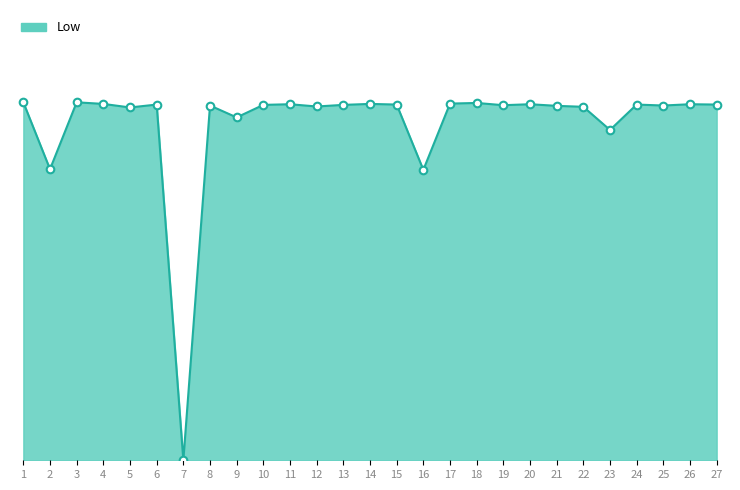

Which has a higher value, 27 or 8?

27